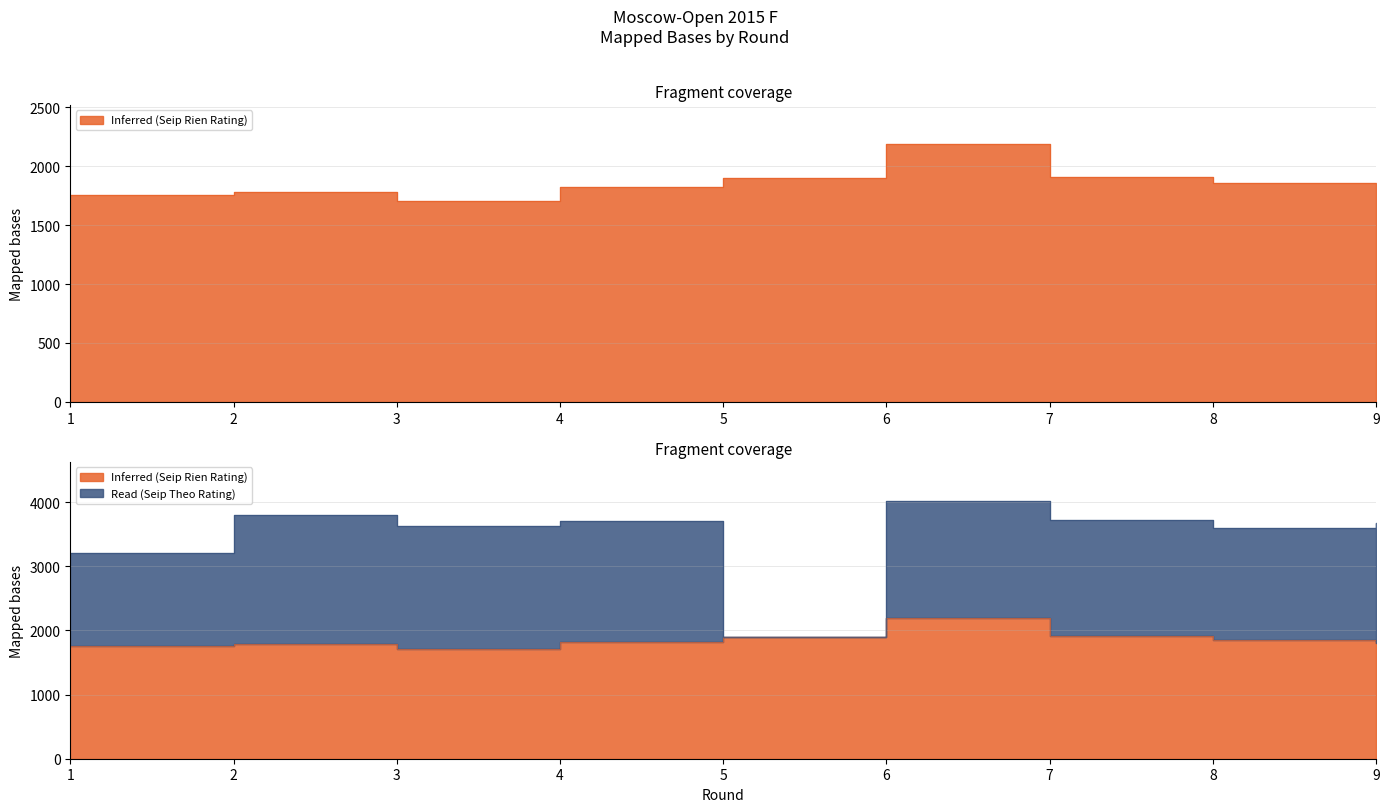

What is the difference between the maximum and second lowest values?

433